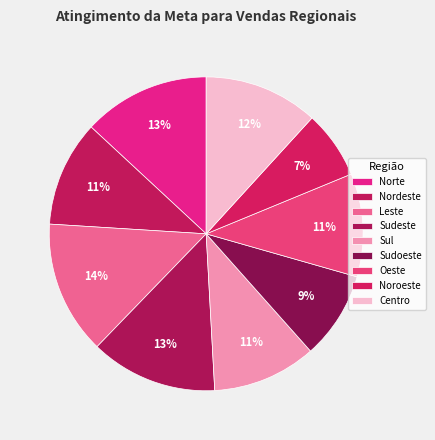

How many segments does this pie chart have?

9